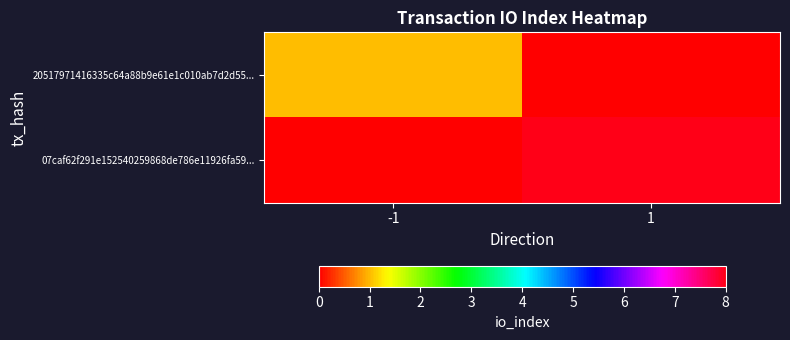

Reading right to left, extract all data points from this chart.

20517971416335c64a88b9e61e1c010ab7d2d55...: 1=0	-1=1
07caf62f291e152540259868de786e11926fa59...: 1=8	-1=0